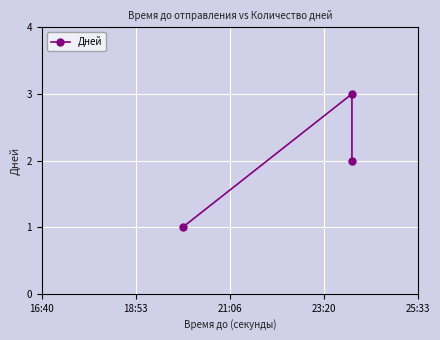

Count the values in the range 1 to 3.

3